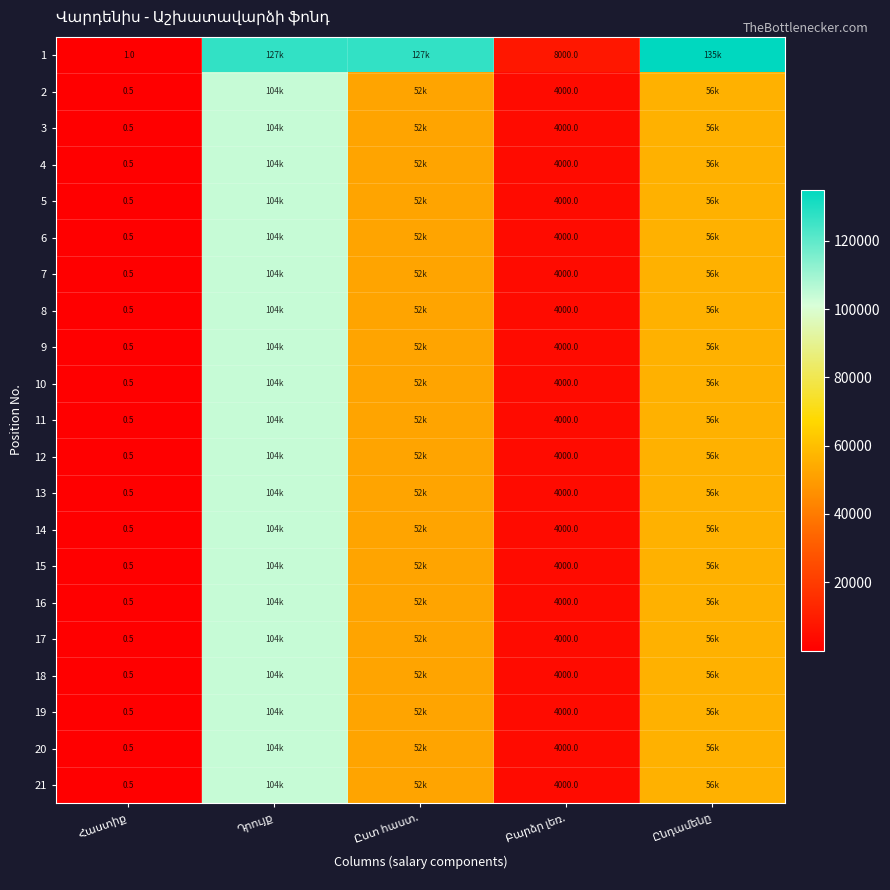

Which series has the largest range (max minus min)?

1